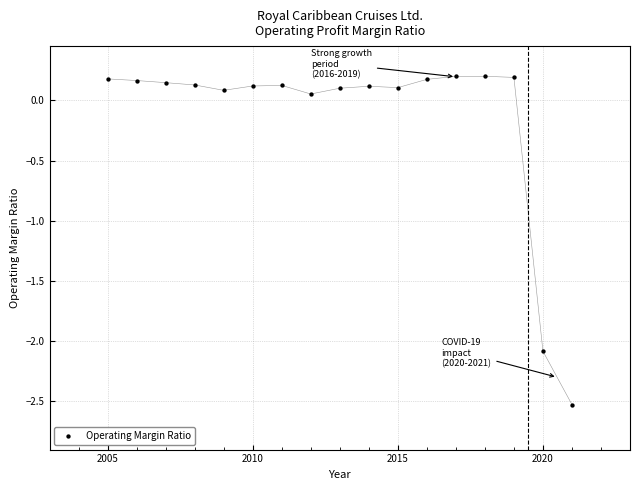

What is the range of Y values (max minus min)?

2.7